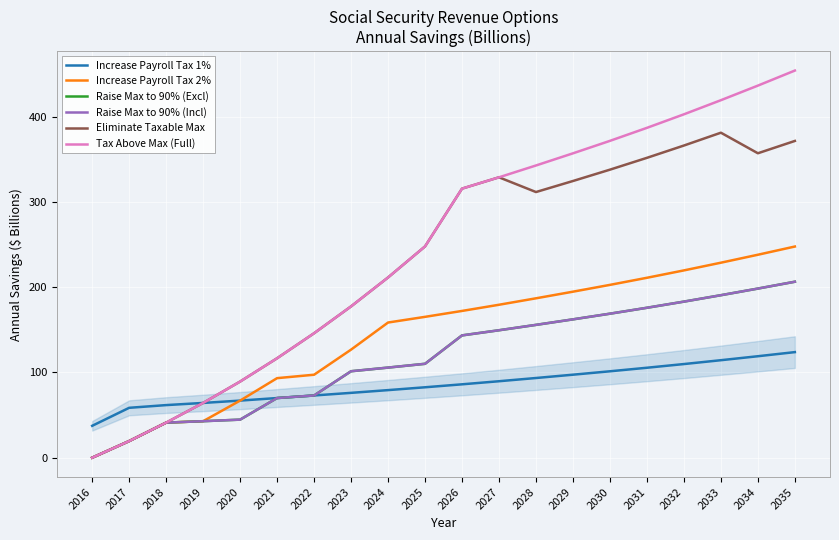

Does the chart have visible grid lines?

Yes